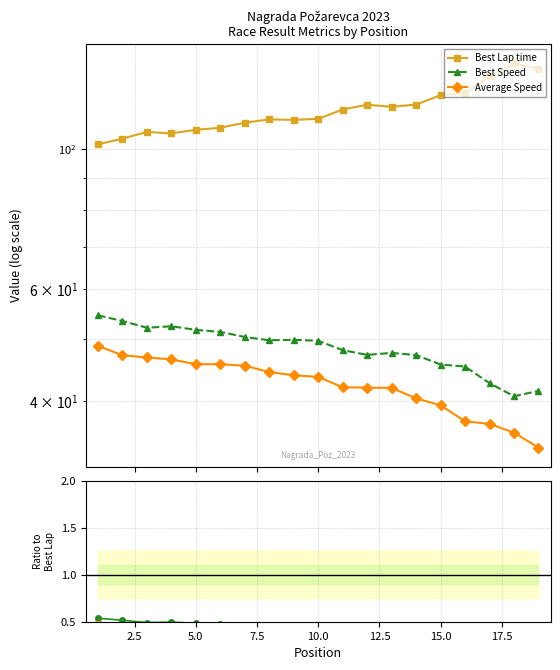

Does the chart display data point markers on the line(s)?

Yes